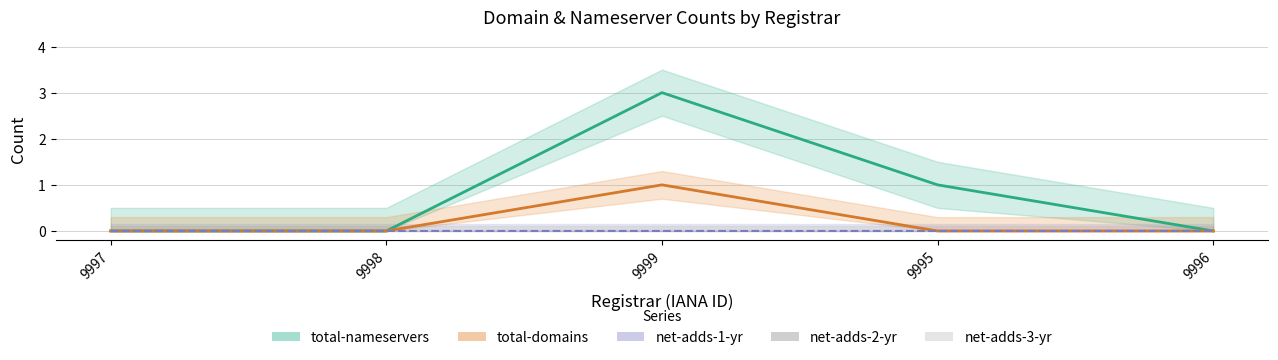

What is the difference between the highest and lowest values at Registry Operations?

3